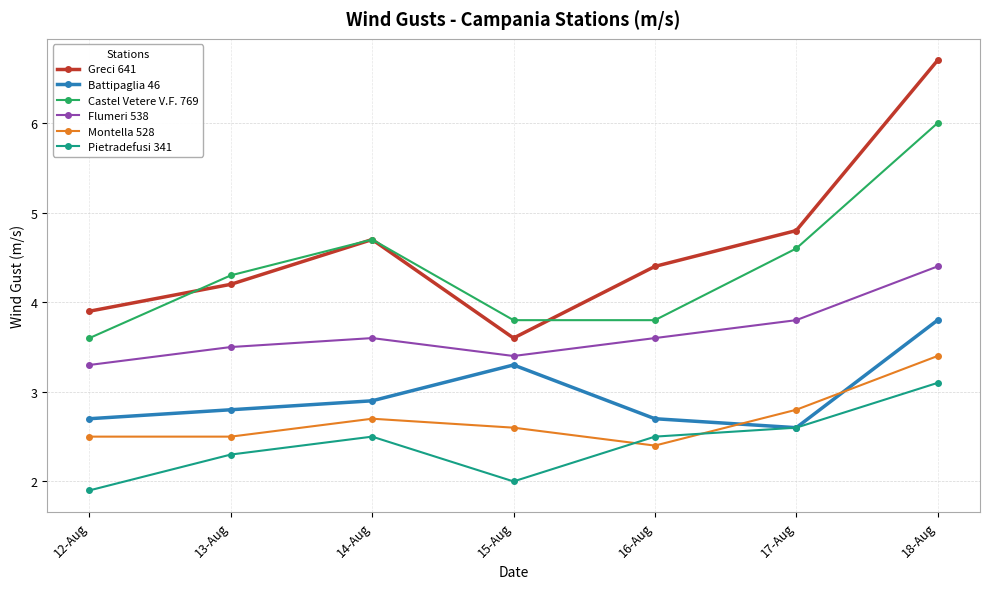

Which series has the widest spread of values?

Greci 641